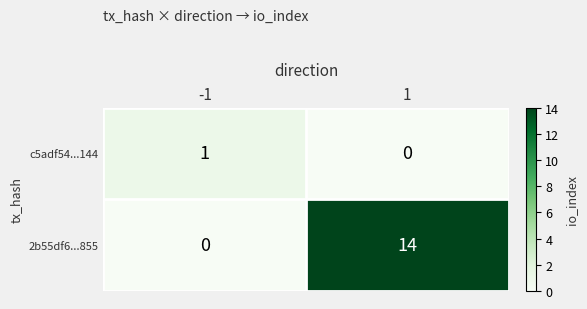

Reading left to right, transcribe all the data shown in this chart.

c5adf54...144: 1	0
2b55df6...855: 0	14